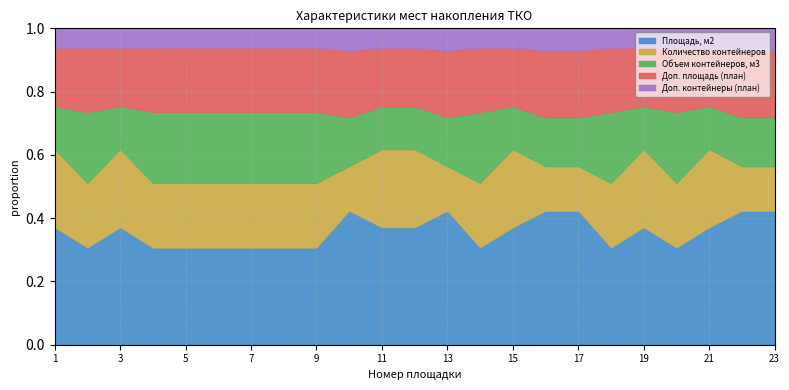

List the series in order of their peak value, lowest first.

Доп. контейнеры (план), Объем контейнеров, м3, Доп. площадь (план), Количество контейнеров, Площадь, м2